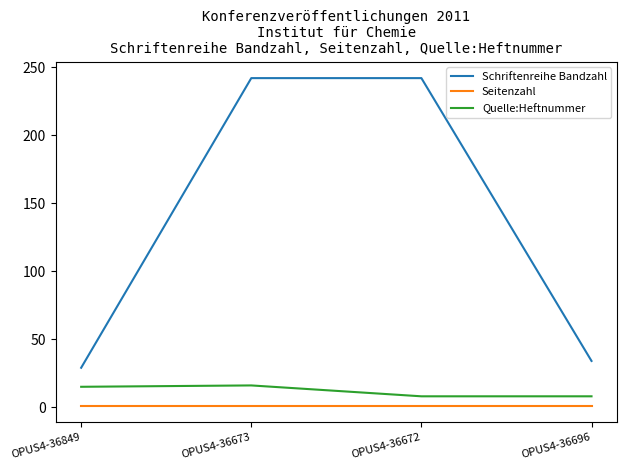

What are all the series names shown in the legend?

Schriftenreihe Bandzahl, Seitenzahl, Quelle:Heftnummer